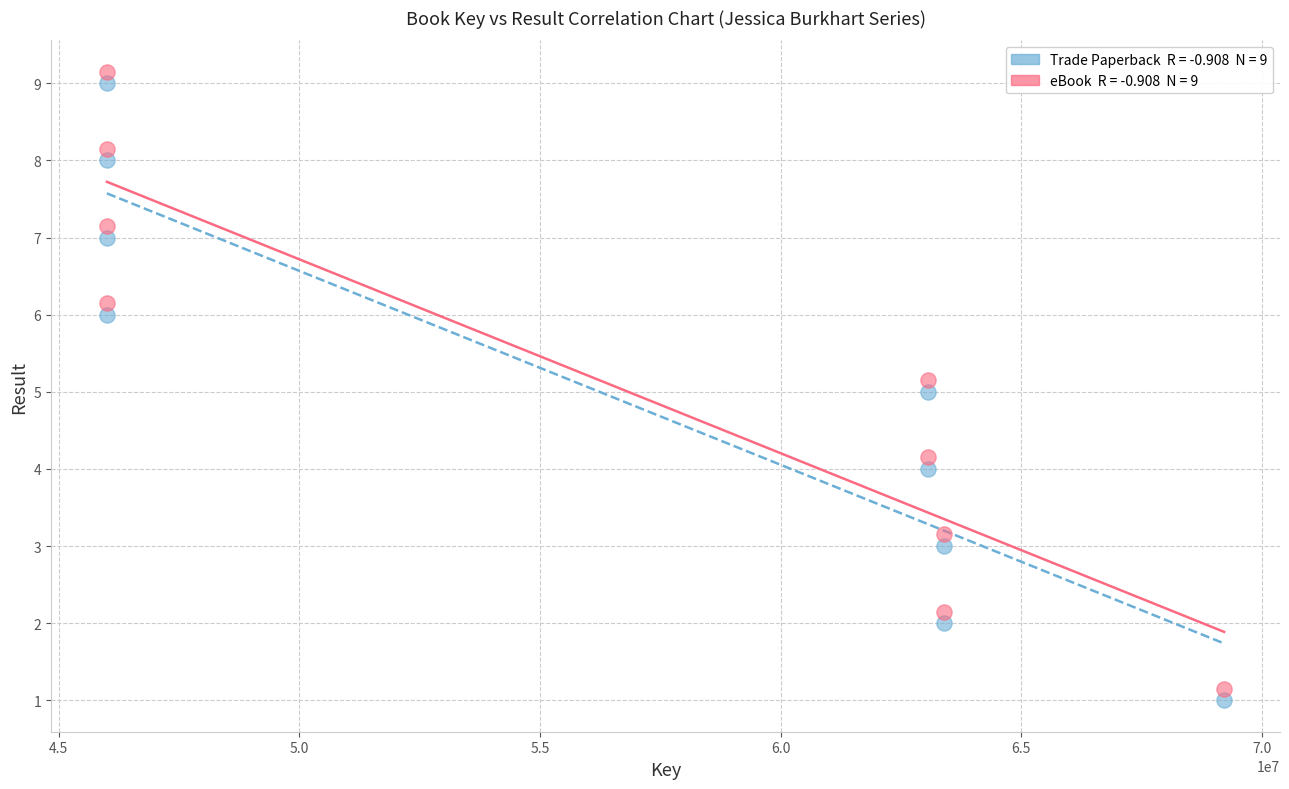

Across all data points, what is the range of X values (max minus min)?

23209114.0